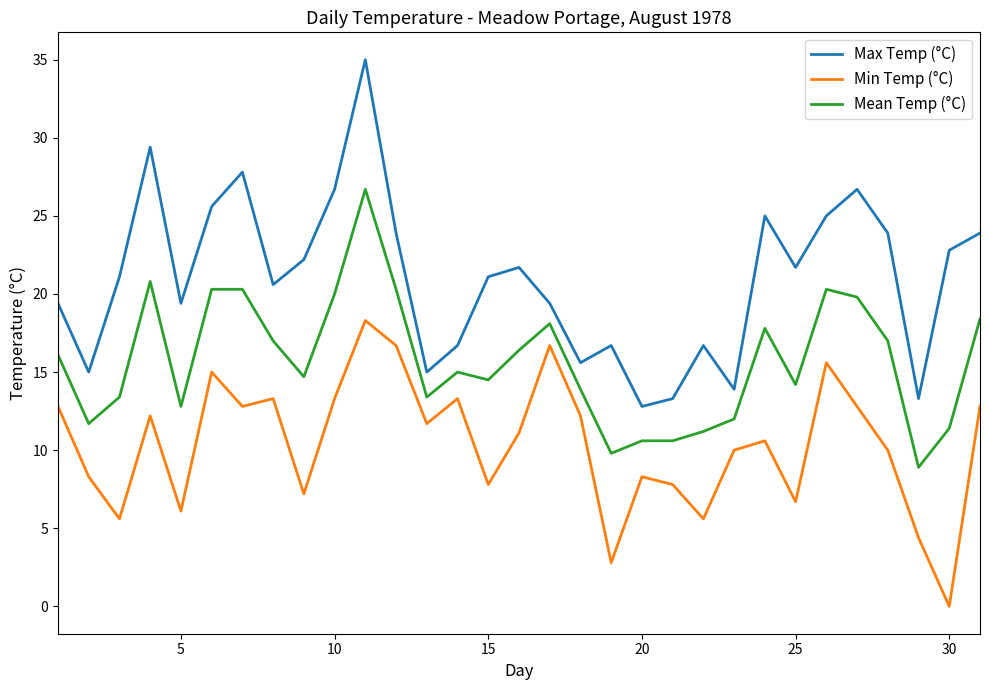

What is the highest value of the Mean Temp (°C) series?

26.7